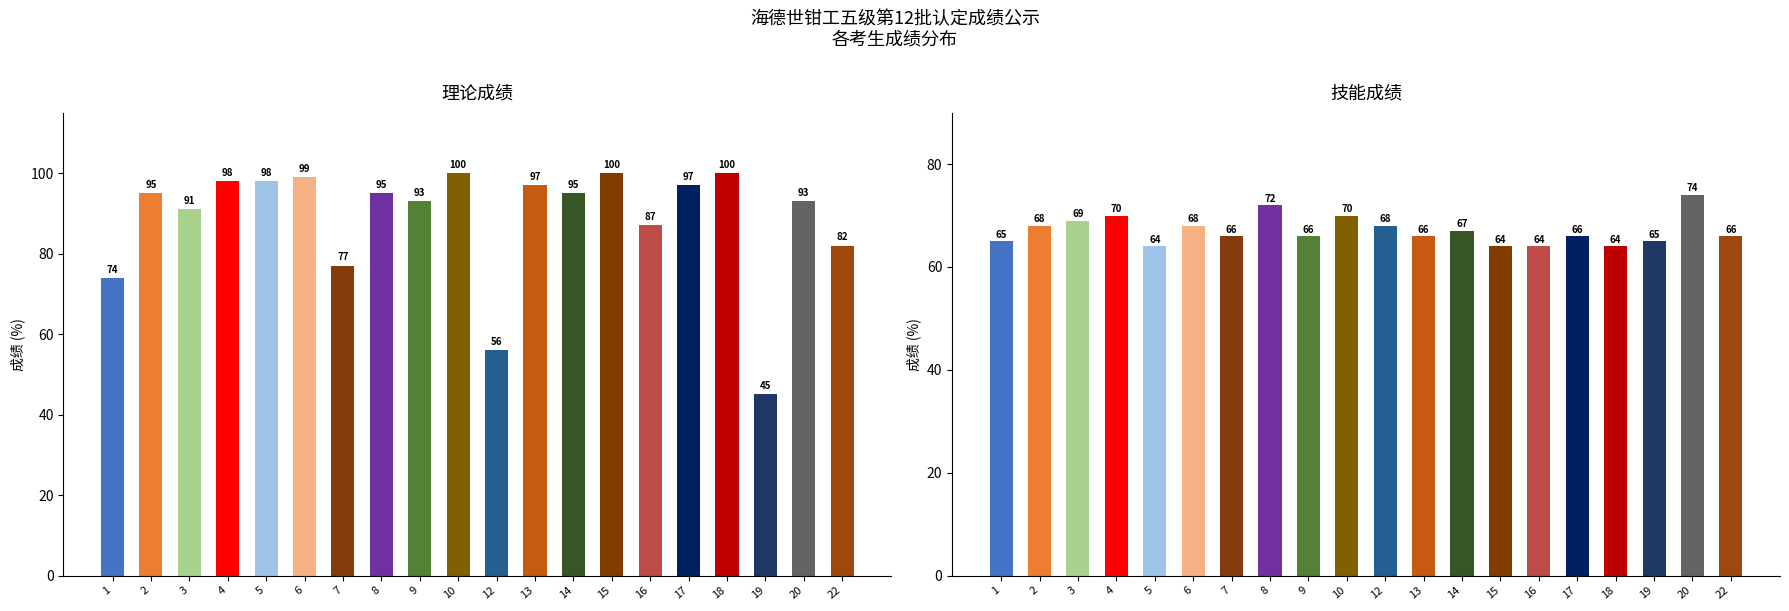

What are all the series names shown in the legend?

理论成绩, 技能成绩